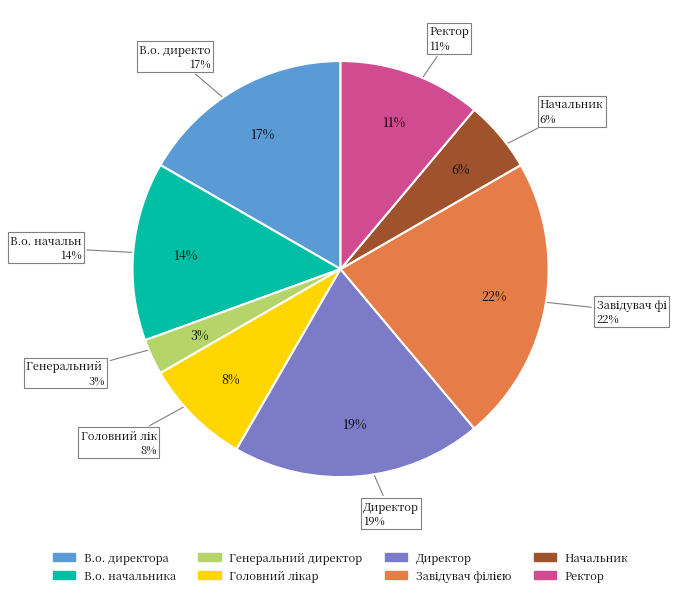

To the nearest percent, what portion does Начальник represent?

6%